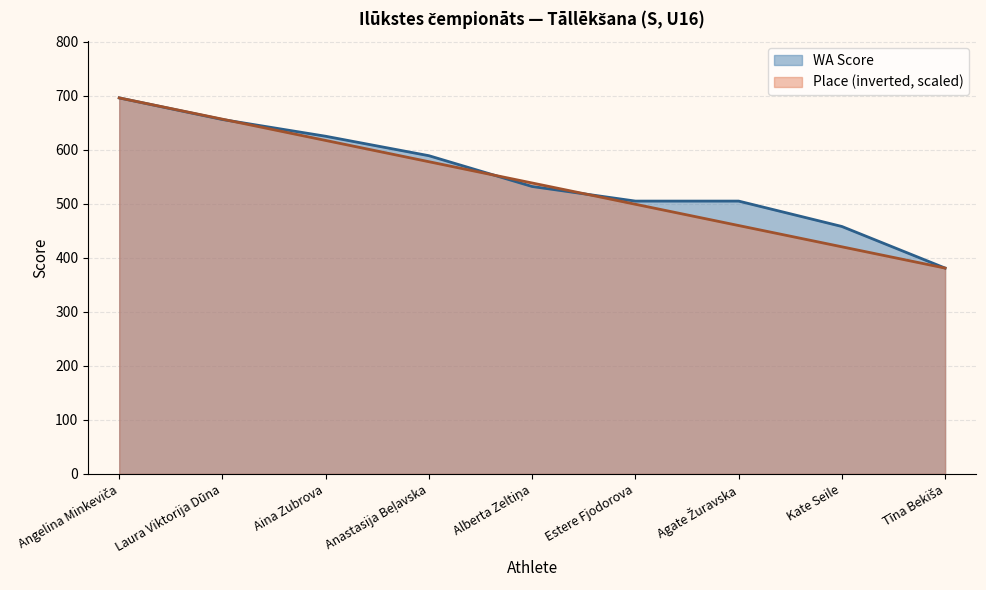

The value of WA Score at Aina Zubrova is 625.0. True or false?

True